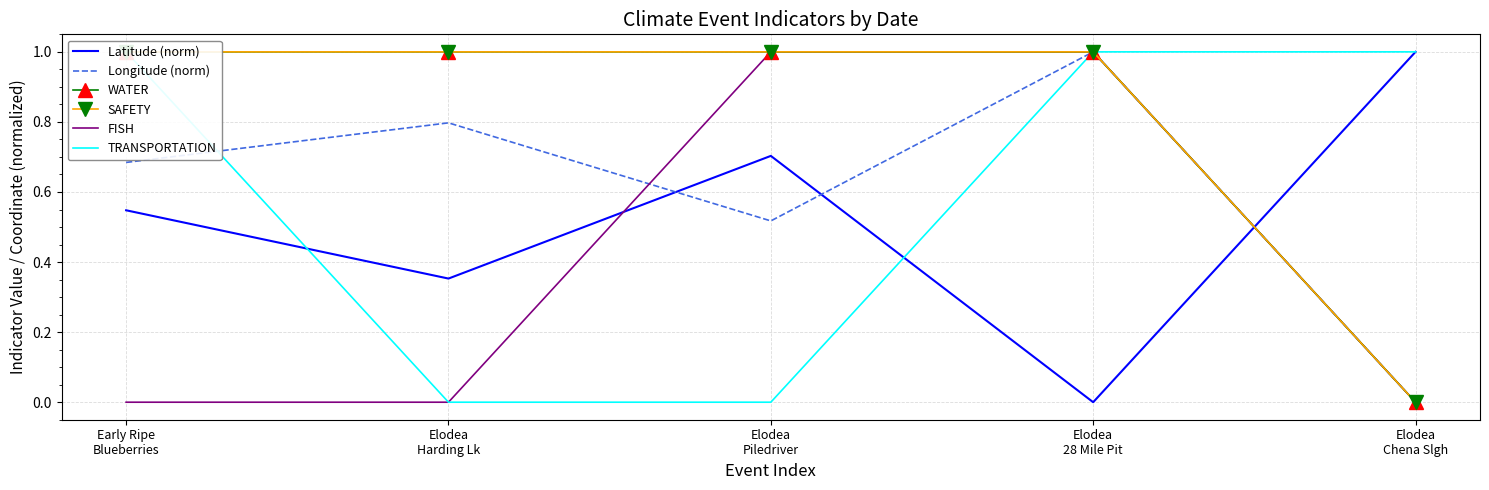

At how many categories does at least one series exceed 0?

5